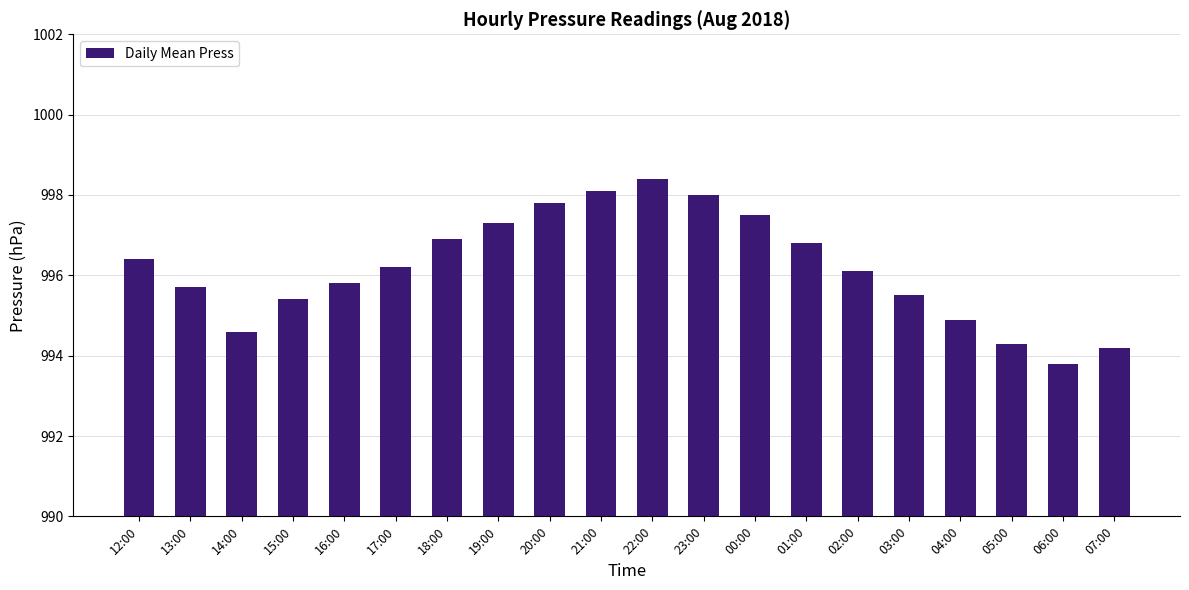

What is the difference between the second highest and minimum values?

4.3